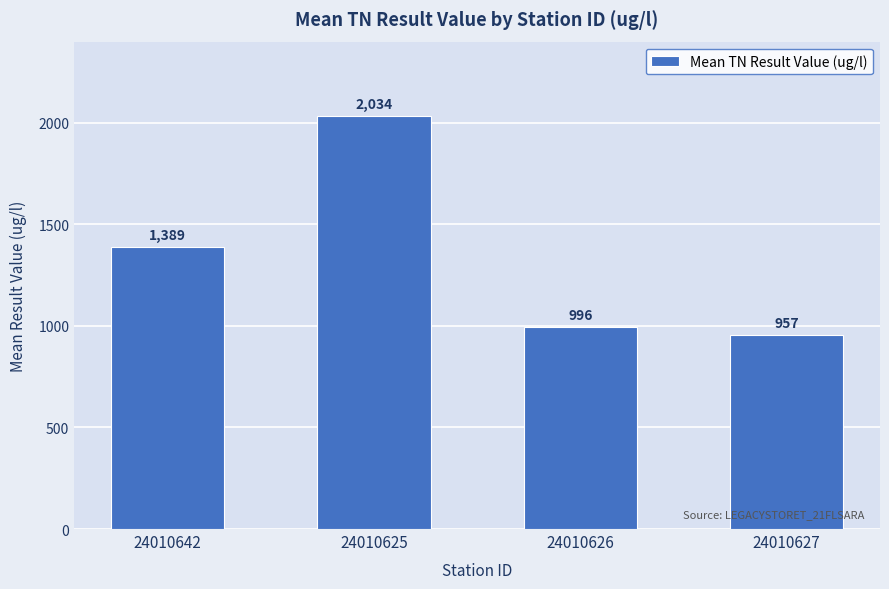

The value at 24010627 is 957. True or false?

True